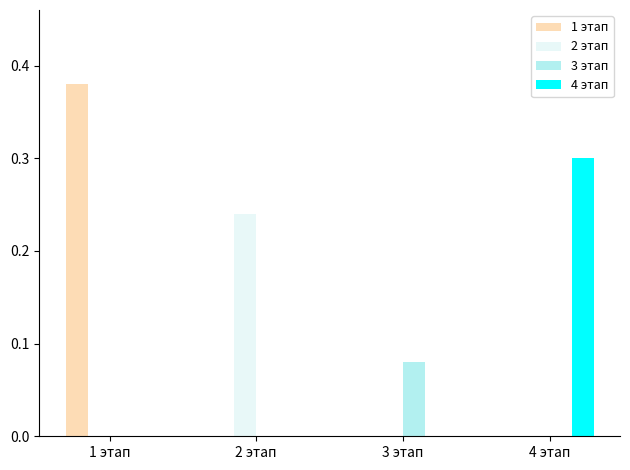

Between 2 этап and 3 этап, which series saw the biggest shift?

2 этап